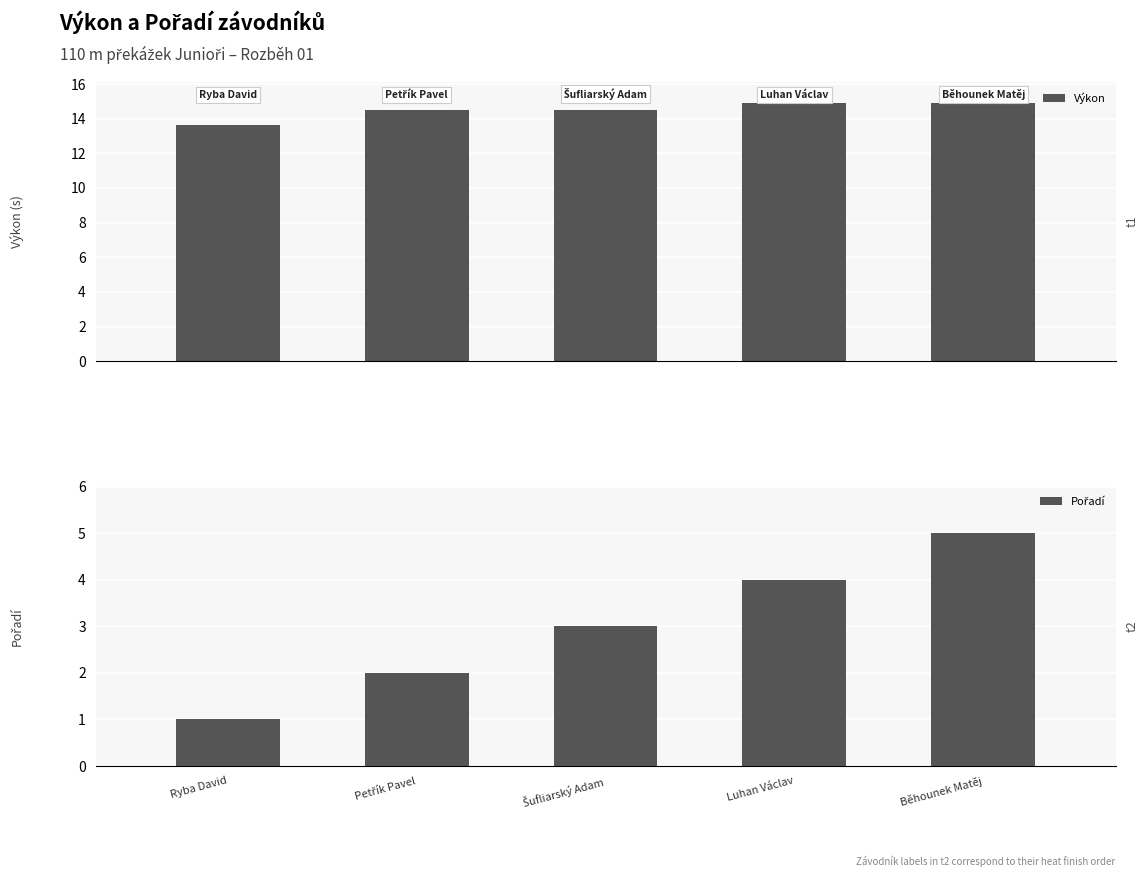

What is the value of the Pořadí bar at the 3rd from the left?

3.0